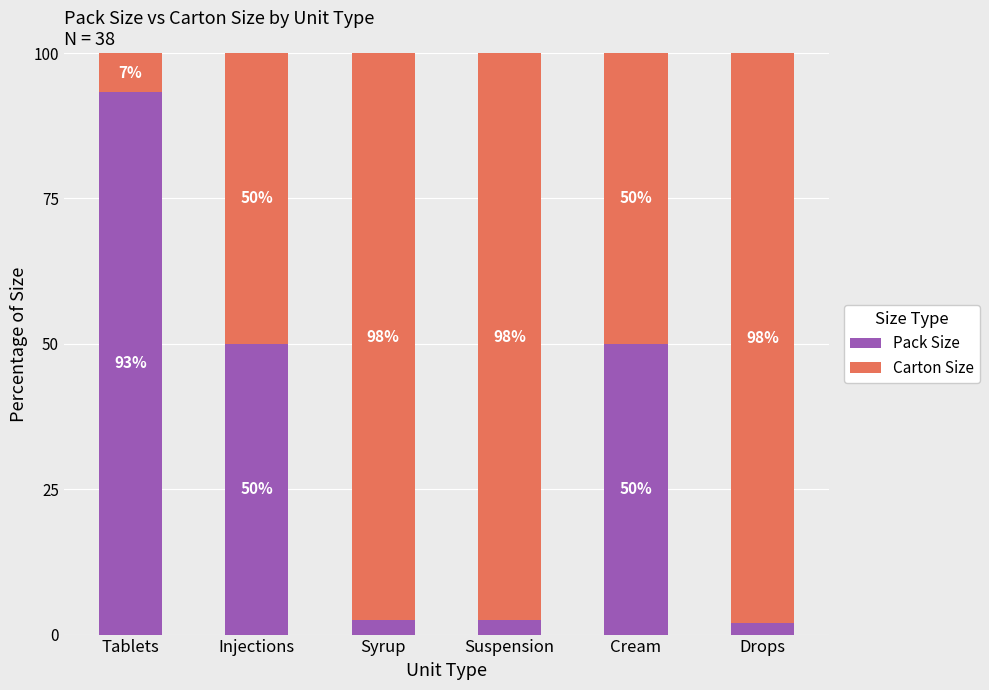

What is the total value across all series at Suspension?

100.0